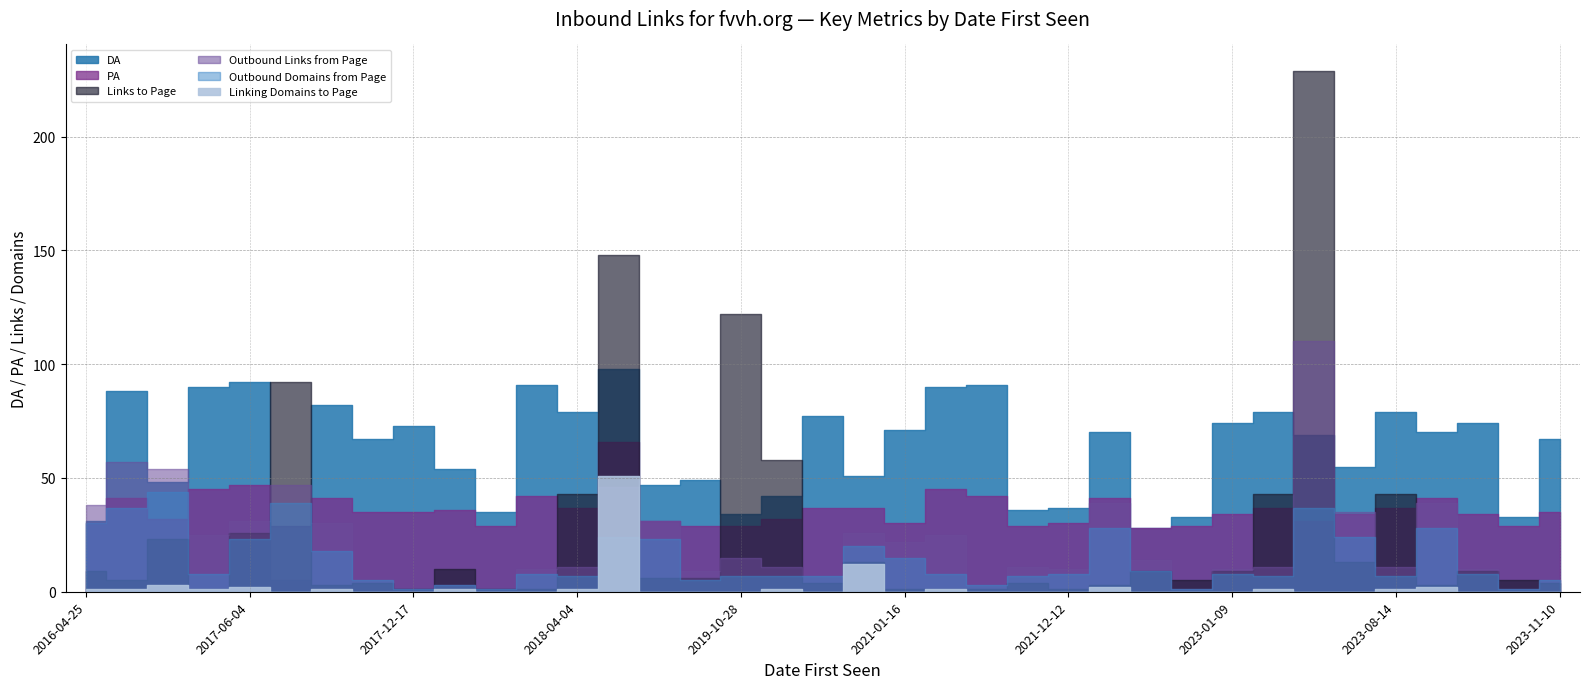

At which category does Linking Domains to Page reach its first local valley?

2017-04-22